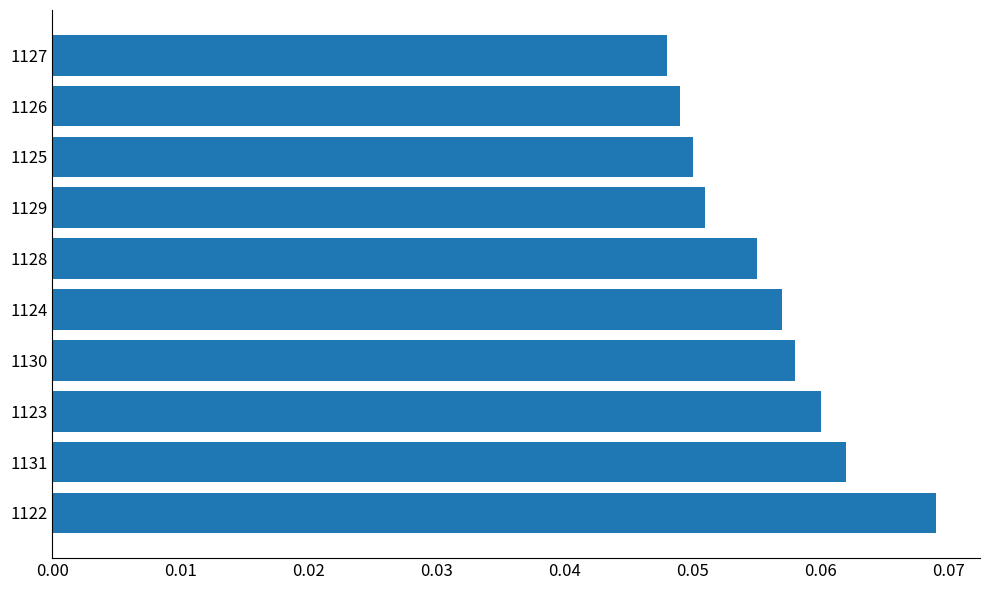

Count the values in the range 0 to 1.

10